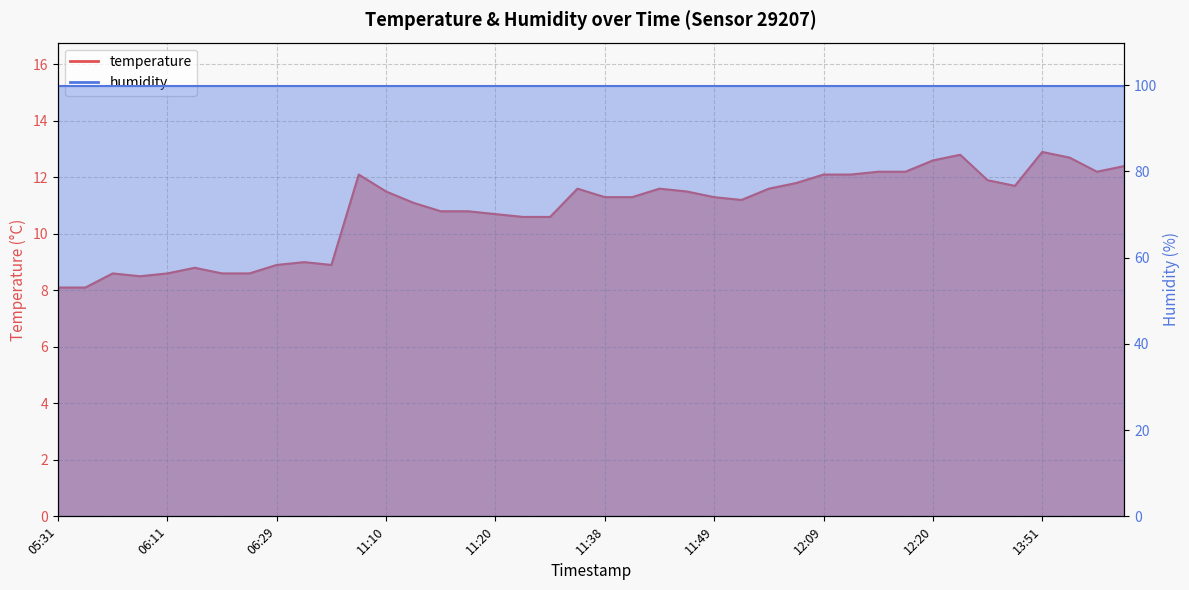

What is the sum of the values at 12:14 and 11:22?

22.8